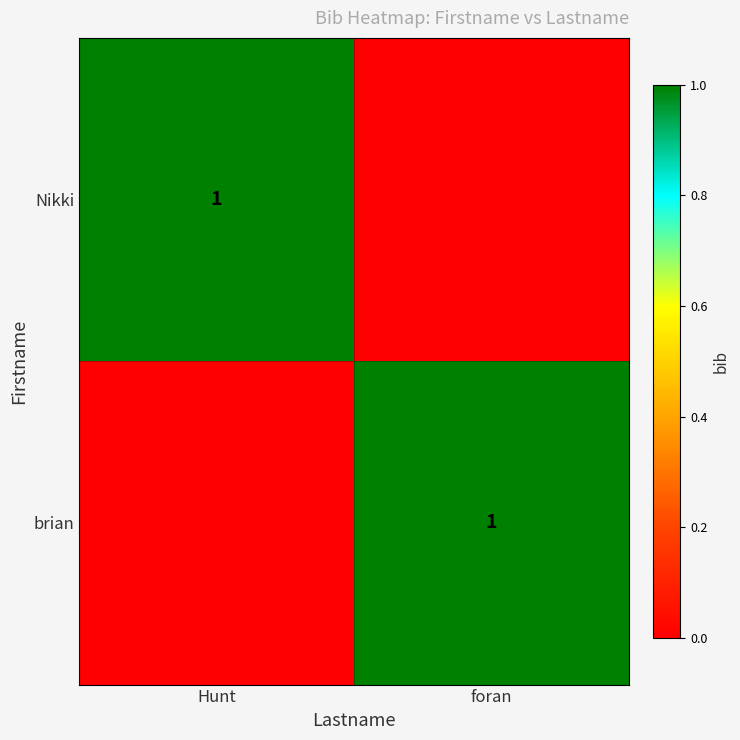

At how many categories does at least one series exceed 0?

2